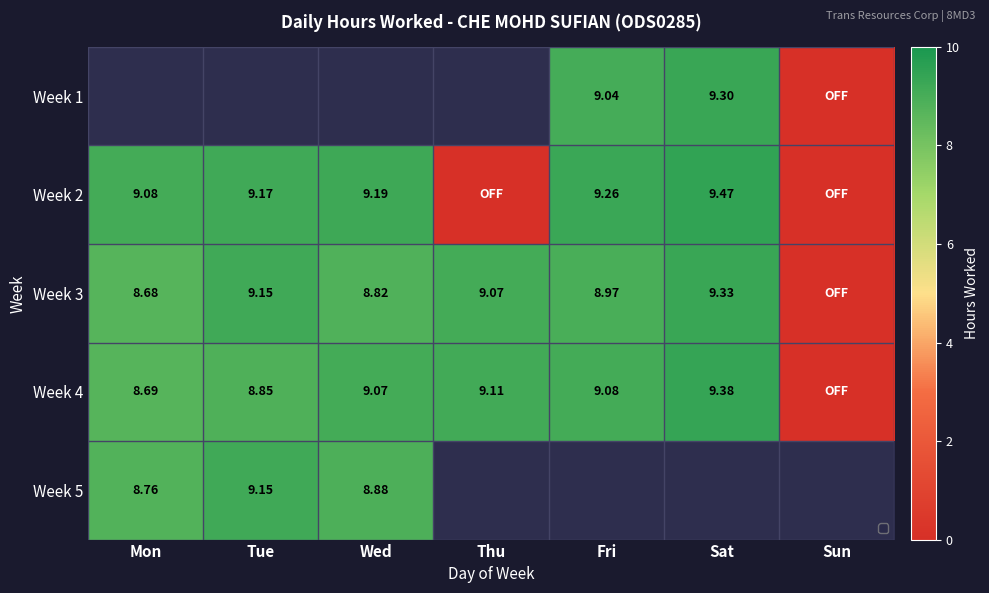

How many distinct data groups are displayed?

5